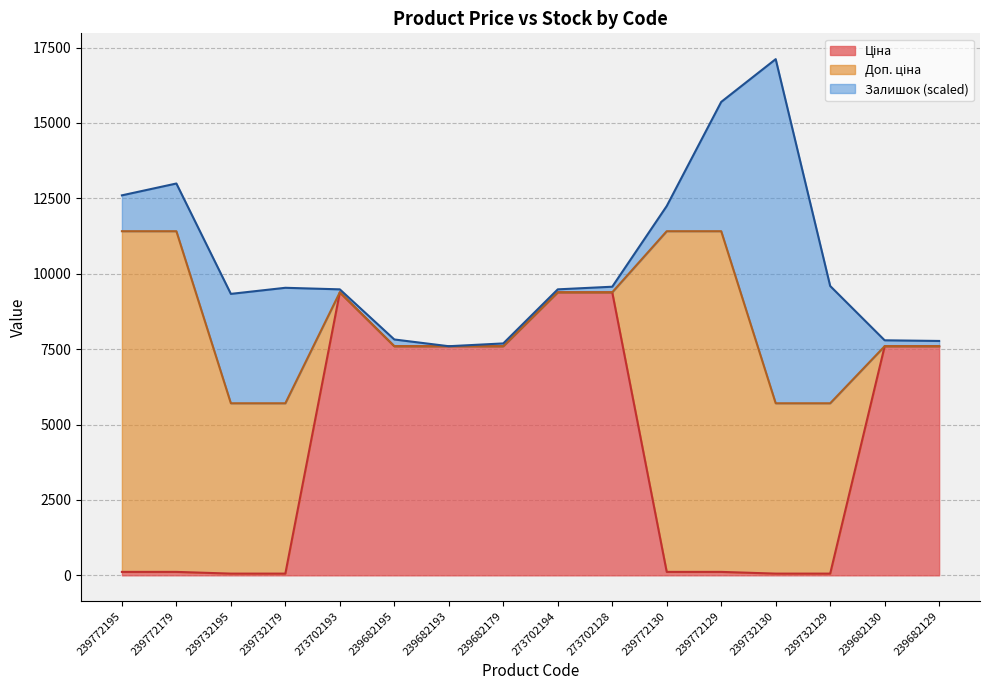

At which category is the sum across all series the highest?

239732130